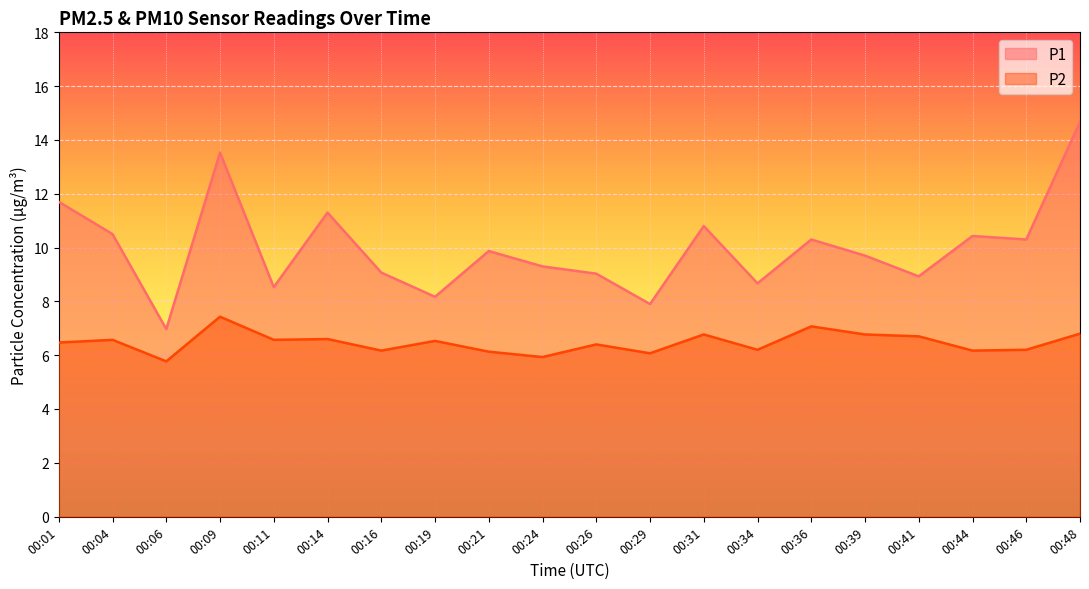

Which series has the largest range (max minus min)?

P1